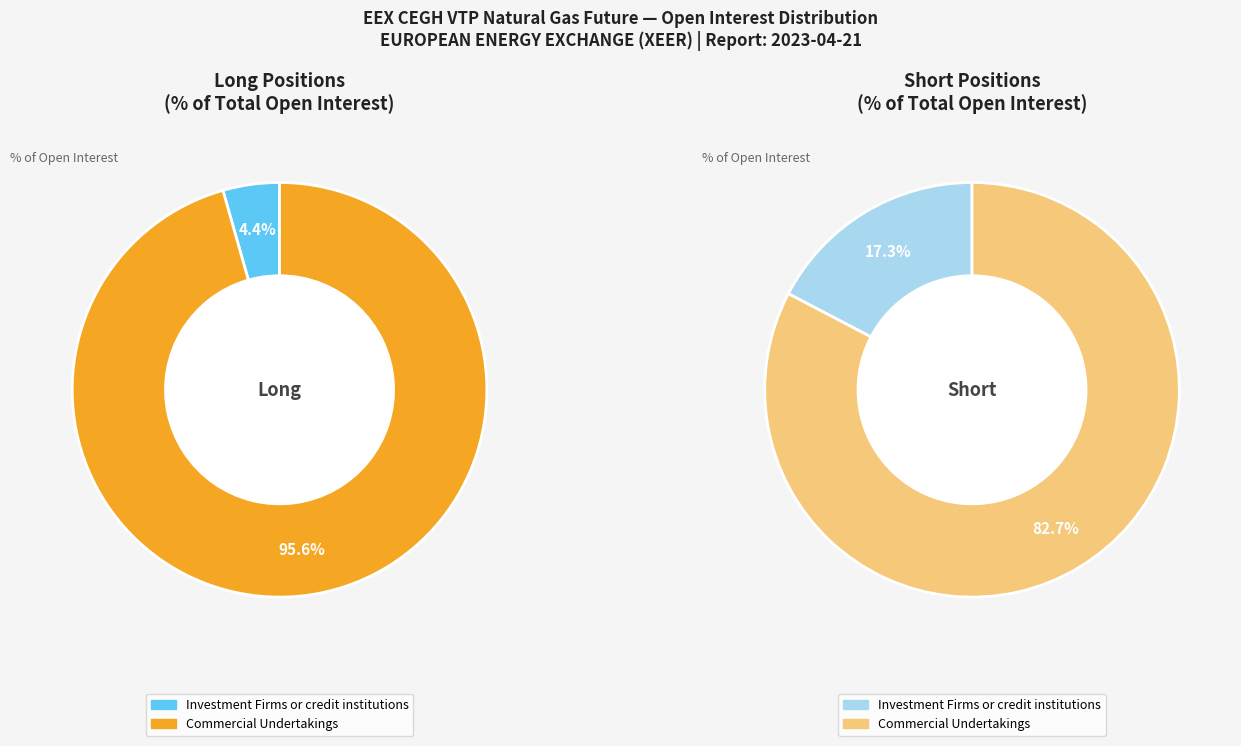

What is the largest slice in the pie chart?

Commercial Undertakings